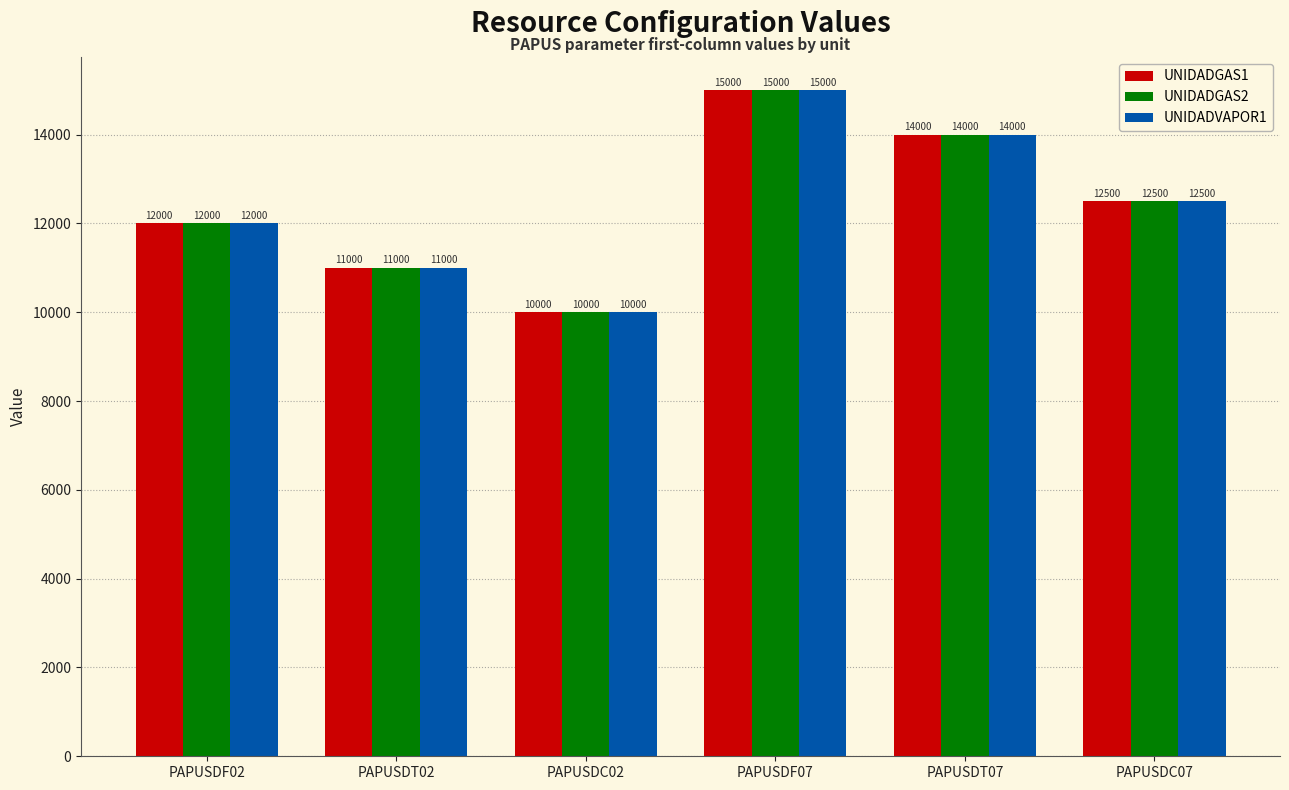

What is the difference between the maximum and minimum values in the UNIDADVAPOR1 series?

5000